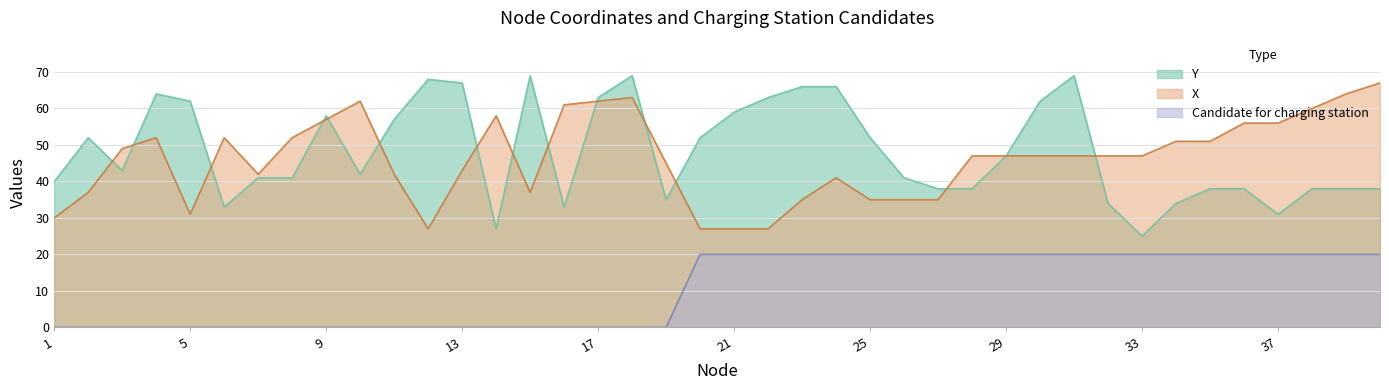

Reading left to right, what are all the values shown in this chart?

Y: 40	52	43	64	62	33	41	41	58	42	57	68	67	27	69	33	63	69	35	52	59	63	66	66	52	41	38	38	47	62	69	34	25	34	38	38	31	38	38	38
X: 30	37	49	52	31	52	42	52	57	62	42	27	43	58	37	61	62	63	45	27	27	27	35	41	35	35	35	47	47	47	47	47	47	51	51	56	56	60	64	67
Candidate for charging station: 0	0	0	0	0	0	0	0	0	0	0	0	0	0	0	0	0	0	0	20	20	20	20	20	20	20	20	20	20	20	20	20	20	20	20	20	20	20	20	20